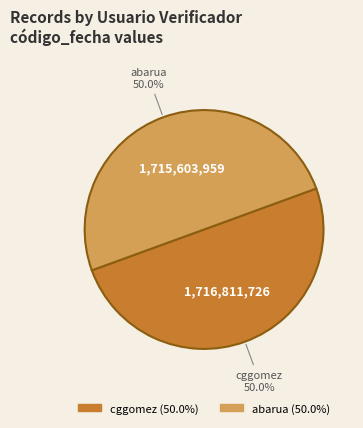

How much of the chart is everything except cggomez?

50.0%